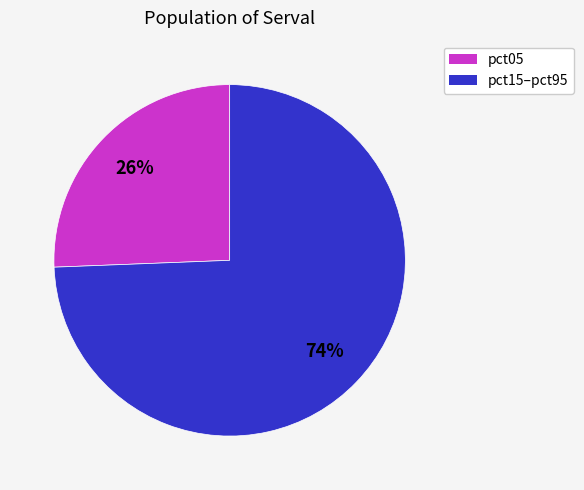

To the nearest percent, what is the average slice percentage?

50%